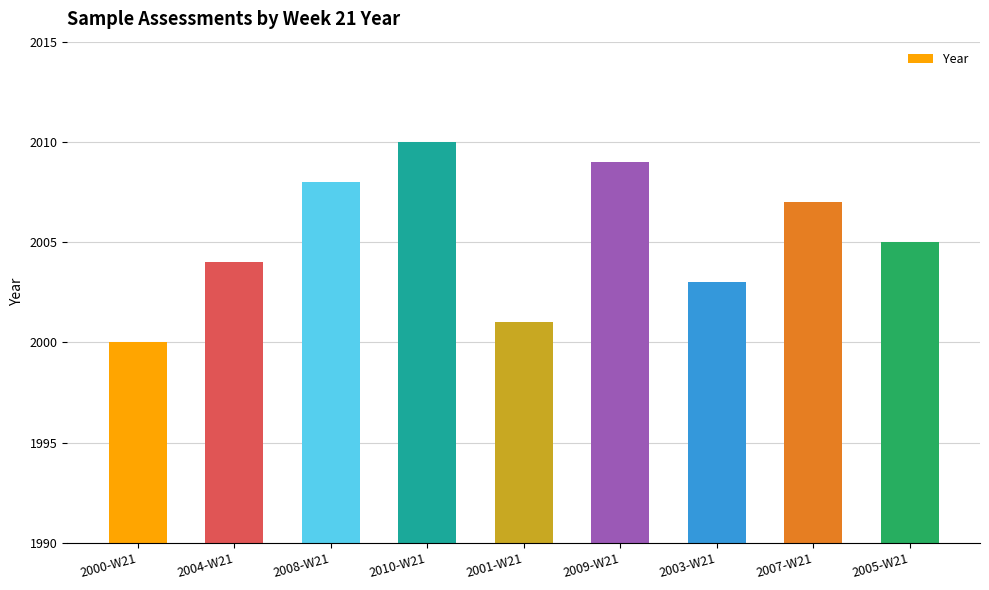

Reading right to left, transcribe all the data shown in this chart.

2005-W21=2005	2007-W21=2007	2003-W21=2003	2009-W21=2009	2001-W21=2001	2010-W21=2010	2008-W21=2008	2004-W21=2004	2000-W21=2000